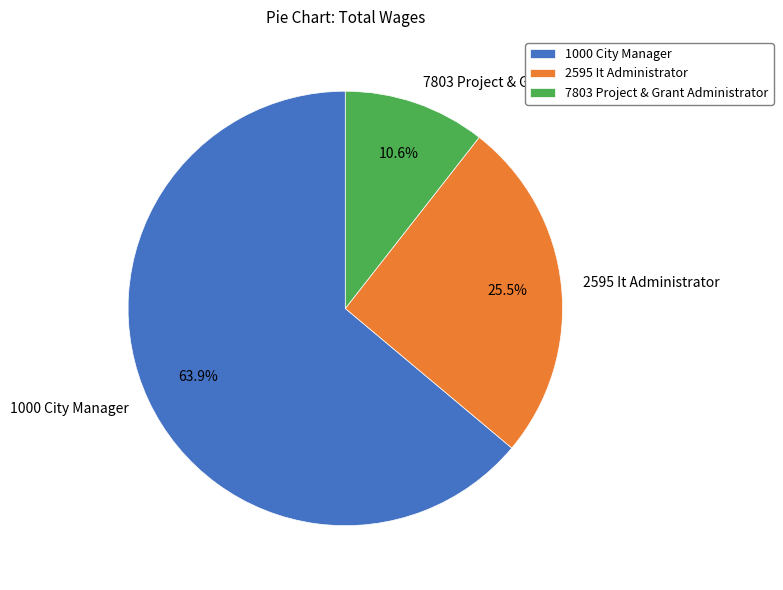

Which slice represents more than half of the pie?

1000 City Manager